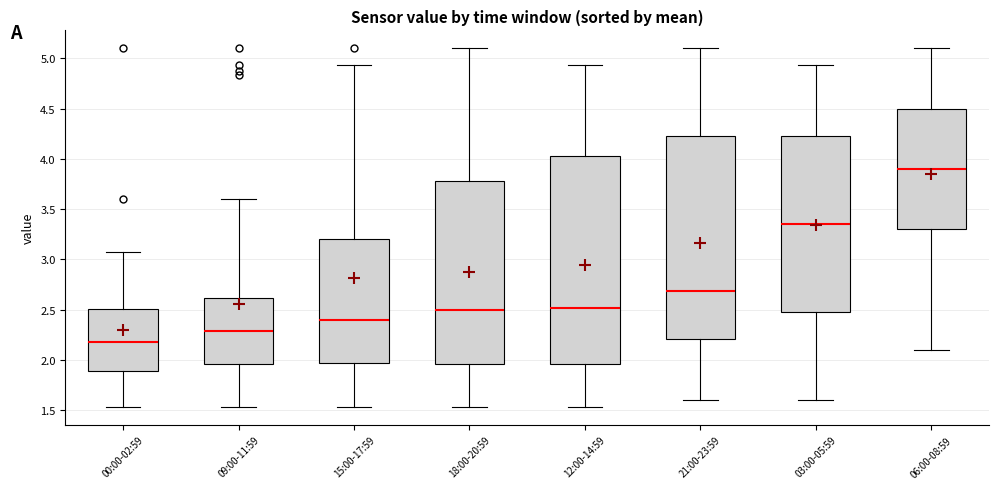

Reading left to right, read every box against the y-axis: the position of its median line, the range the box covers, and the ends of its whiskers. The values are not printed on the chart, so give them approximately, as read against the axis.

00:00-02:59: median 2.20, box 1.90 to 2.50, whiskers 1.55 to 3.05
09:00-11:59: median 2.30, box 1.95 to 2.60, whiskers 1.55 to 3.60
15:00-17:59: median 2.40, box 1.95 to 3.20, whiskers 1.55 to 4.95
18:00-20:59: median 2.50, box 1.95 to 3.80, whiskers 1.55 to 5.10
12:00-14:59: median 2.50, box 1.95 to 4.05, whiskers 1.55 to 4.95
21:00-23:59: median 2.70, box 2.20 to 4.25, whiskers 1.60 to 5.10
03:00-05:59: median 3.35, box 2.50 to 4.25, whiskers 1.60 to 4.95
06:00-08:59: median 3.90, box 3.30 to 4.50, whiskers 2.10 to 5.10